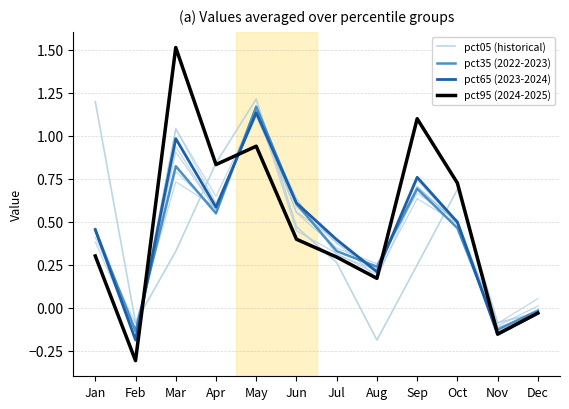

What are all the series names shown in the legend?

pct05 (historical), pct35 (2022-2023), pct65 (2023-2024), pct95 (2024-2025)